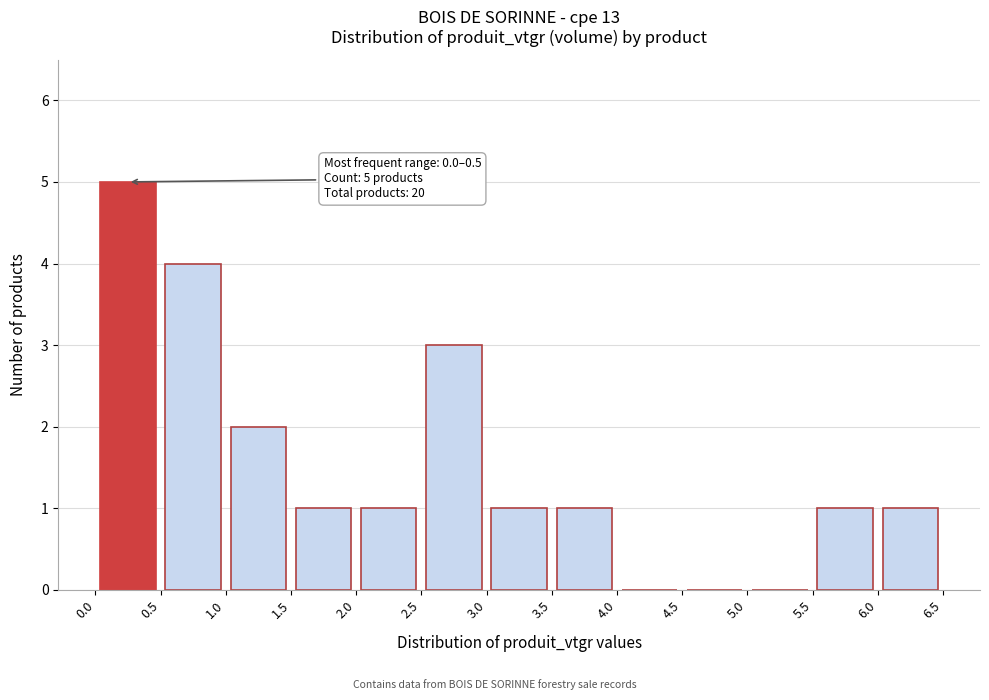

Over which range of the x-axis is the bar tallest?

0.0 to 0.5